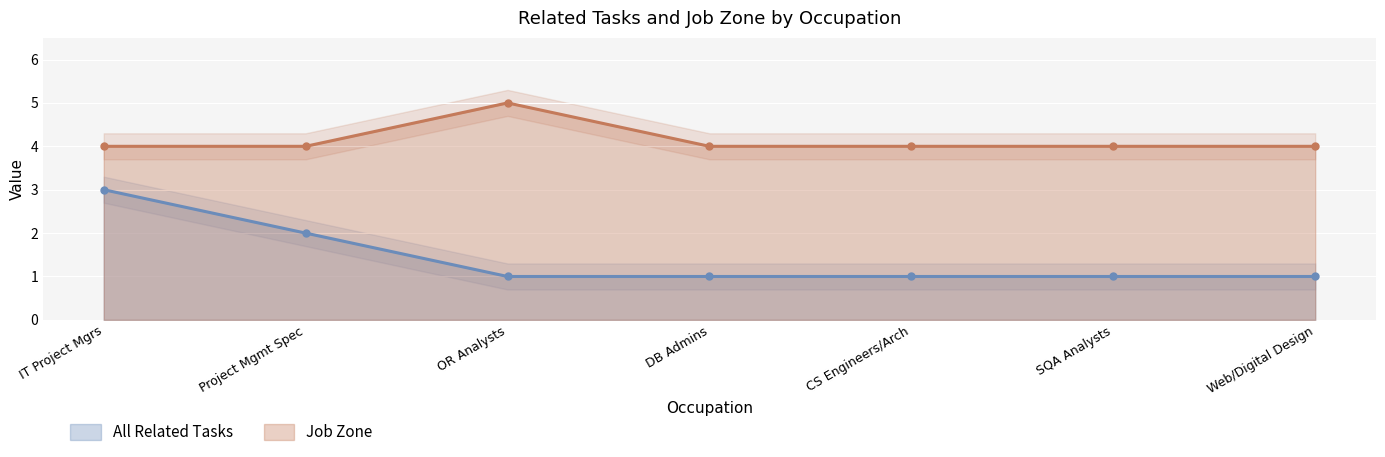

True or false: Job Zone and All Related Tasks cross at least once.

False